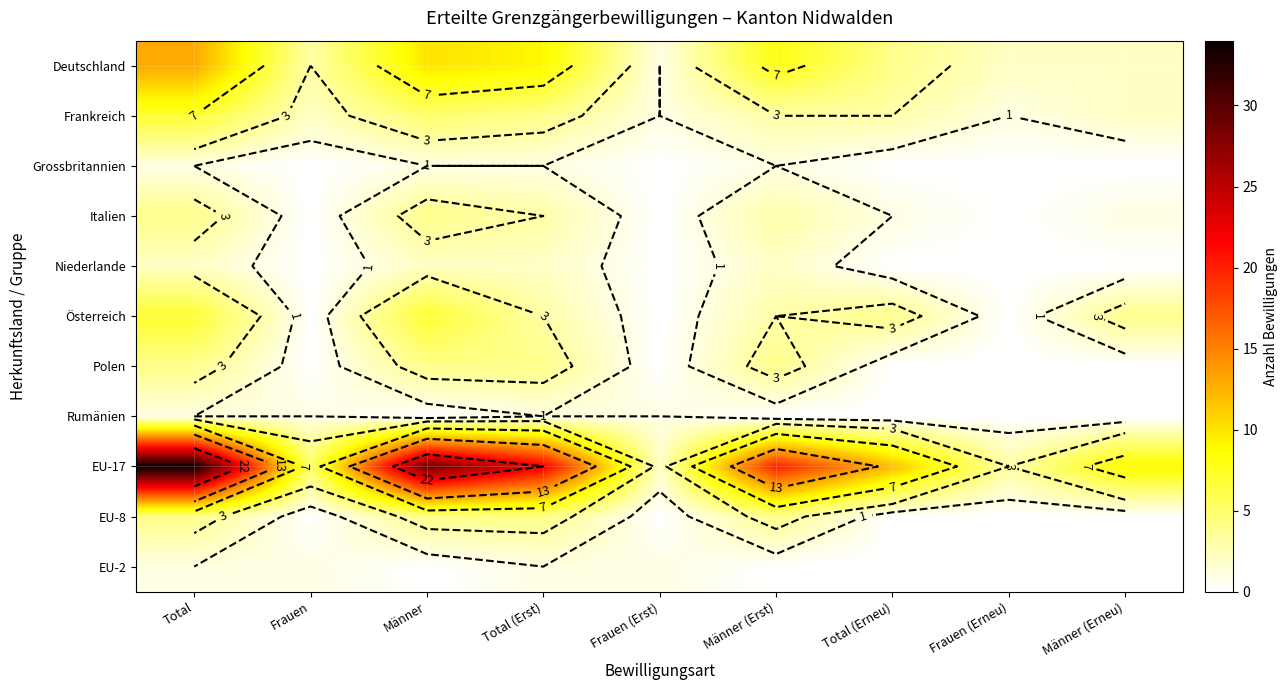

Which category has the highest value in the Niederlande series?

Total